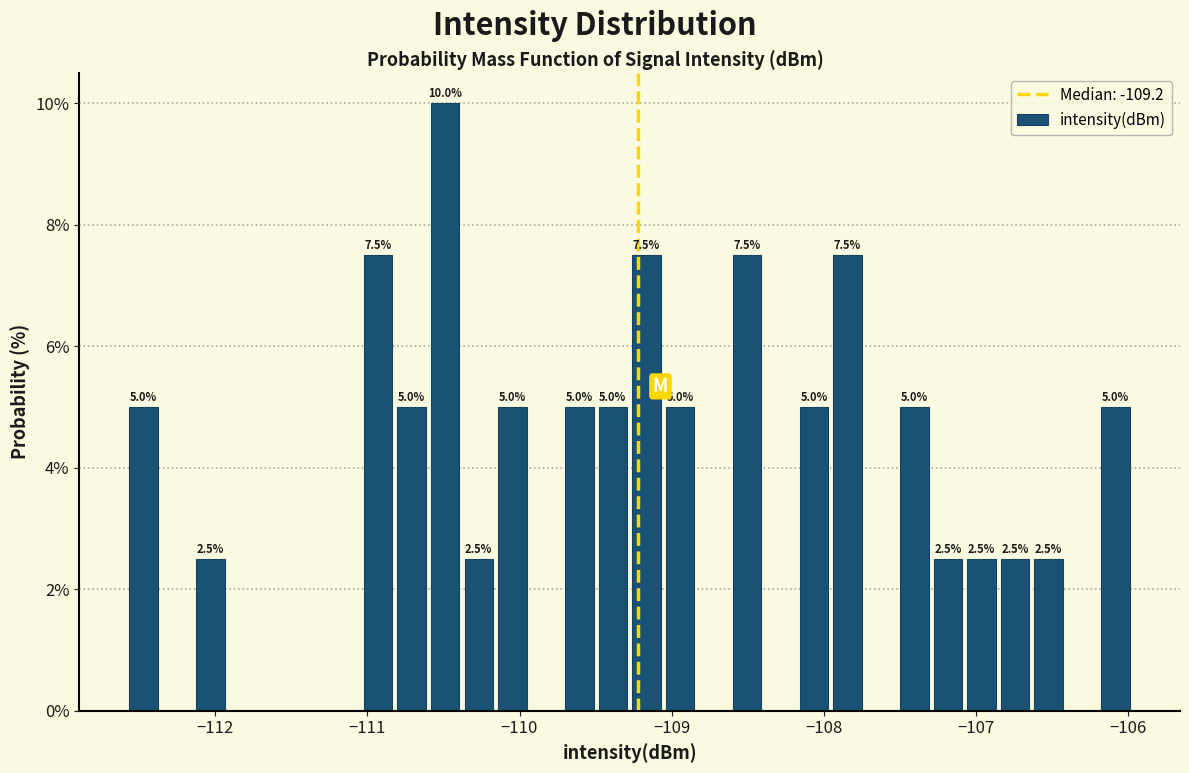

Read against the x-axis, roughly where is the centre of the tallest bar?

-110.5